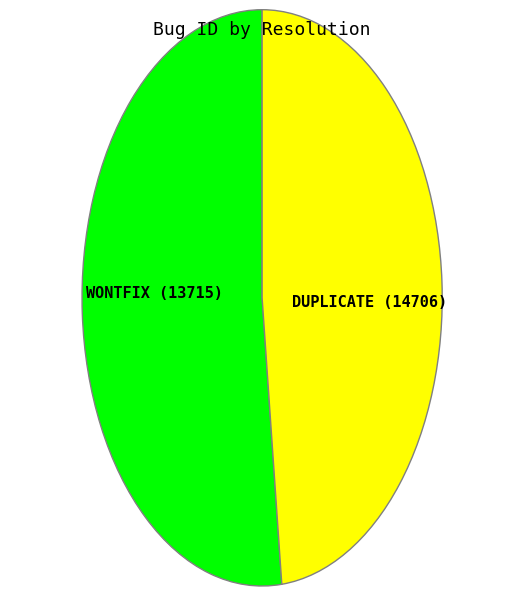

To the nearest percent, what portion does WONTFIX represent?

48%